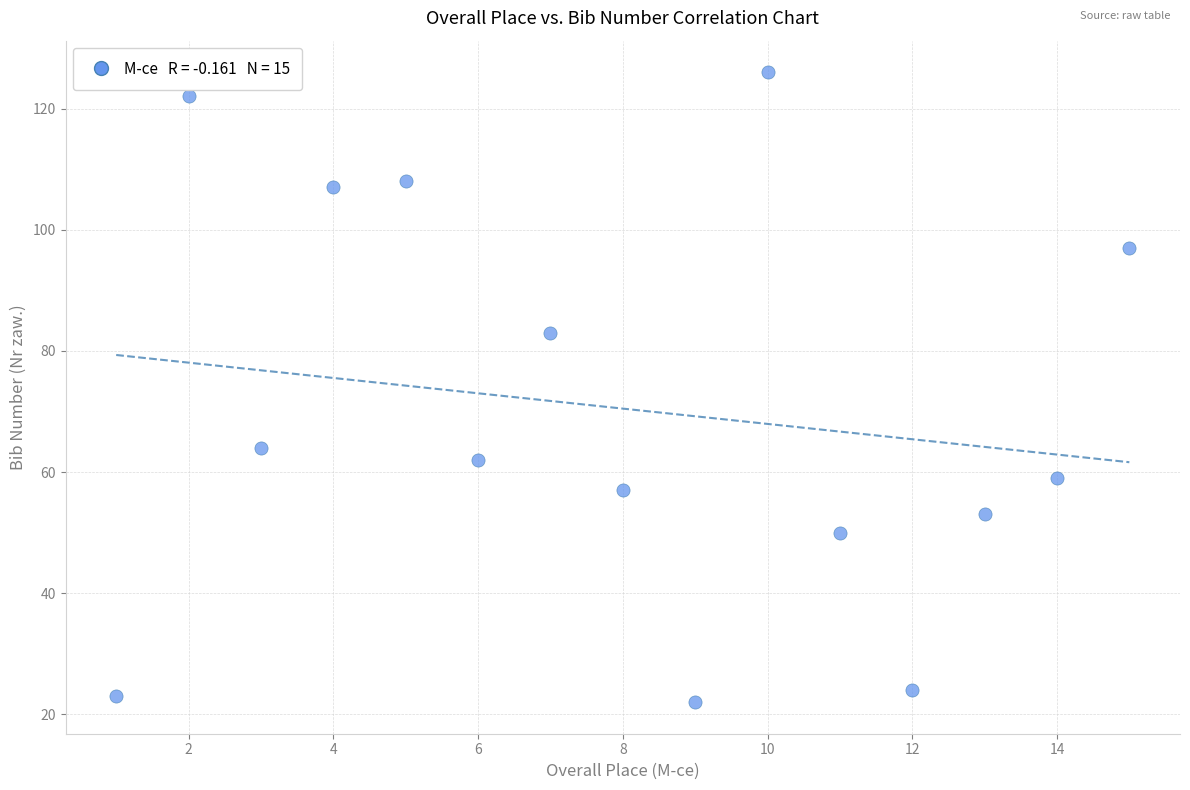

What is the range of Y values (max minus min)?

104